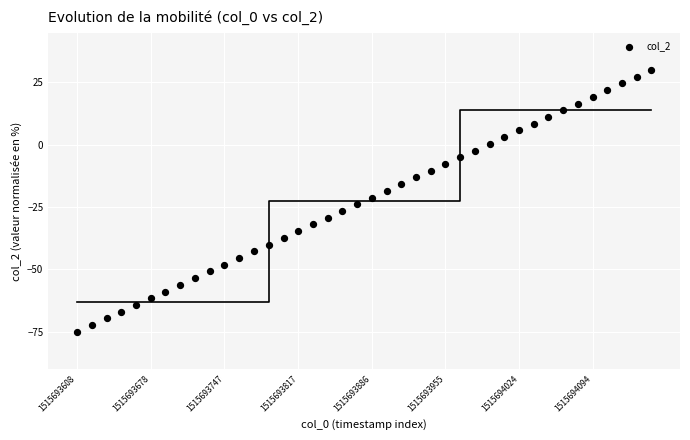

What is the range of X values (max minus min)?

39.0